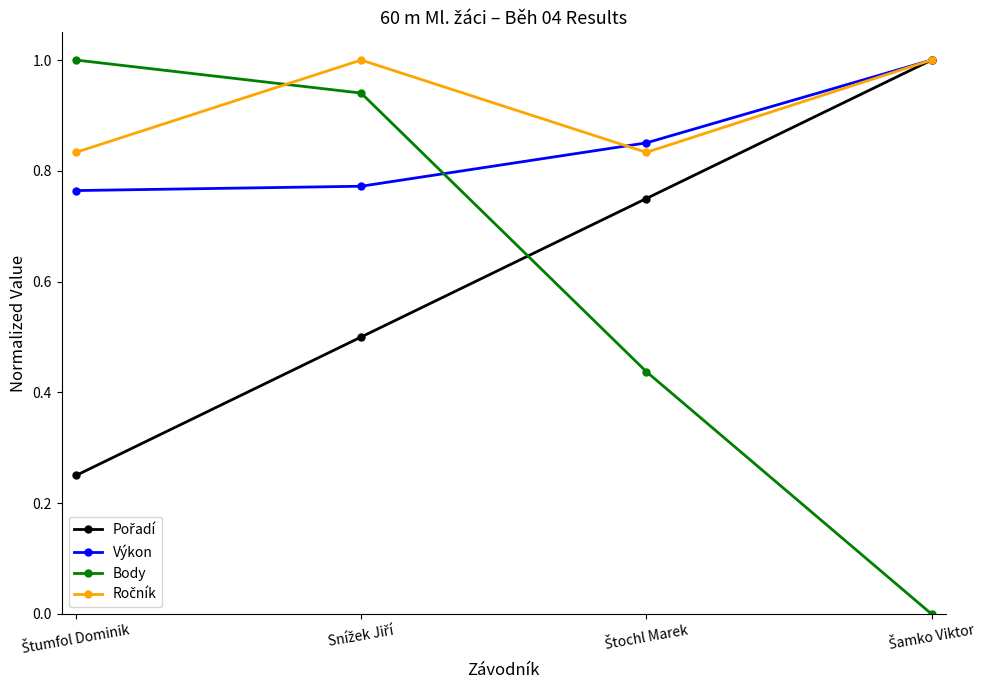

What is the value of the Výkon point at the 4th from the left?

1.0